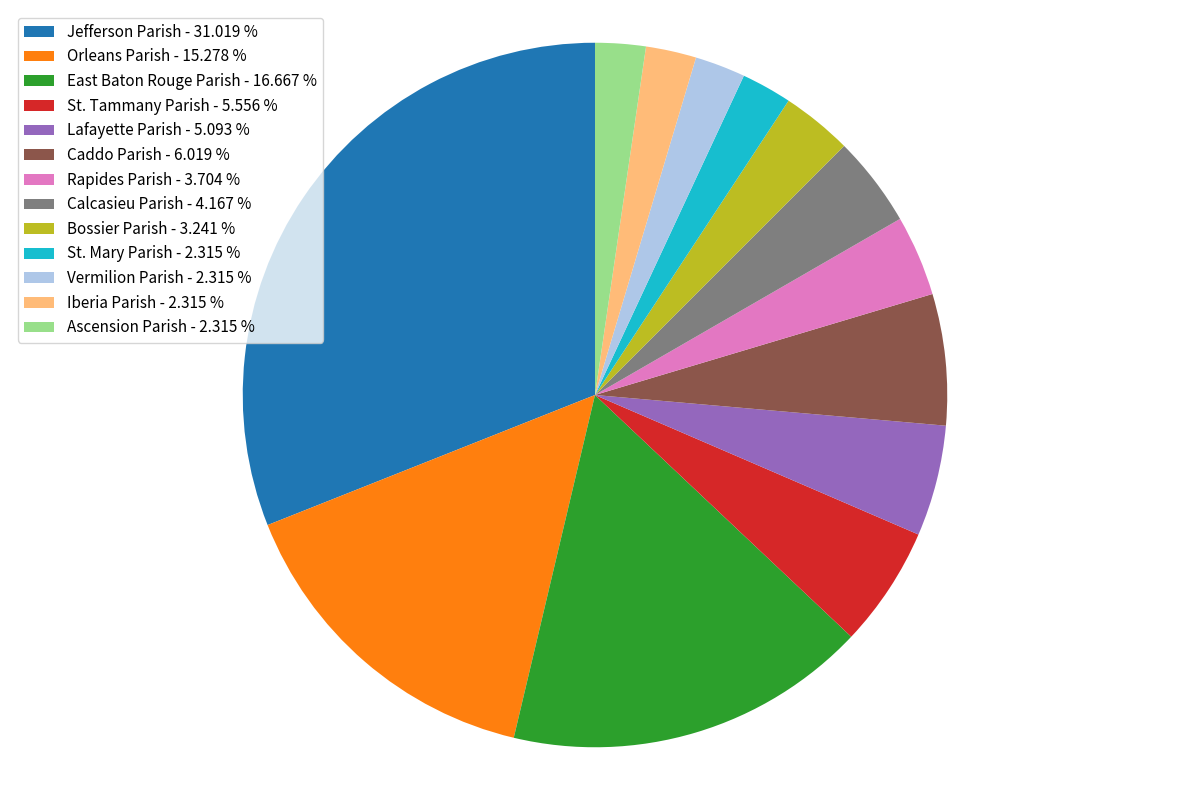

Is the sum of Lafayette Parish - 5.093 % and Iberia Parish - 2.315 % greater than half?

No